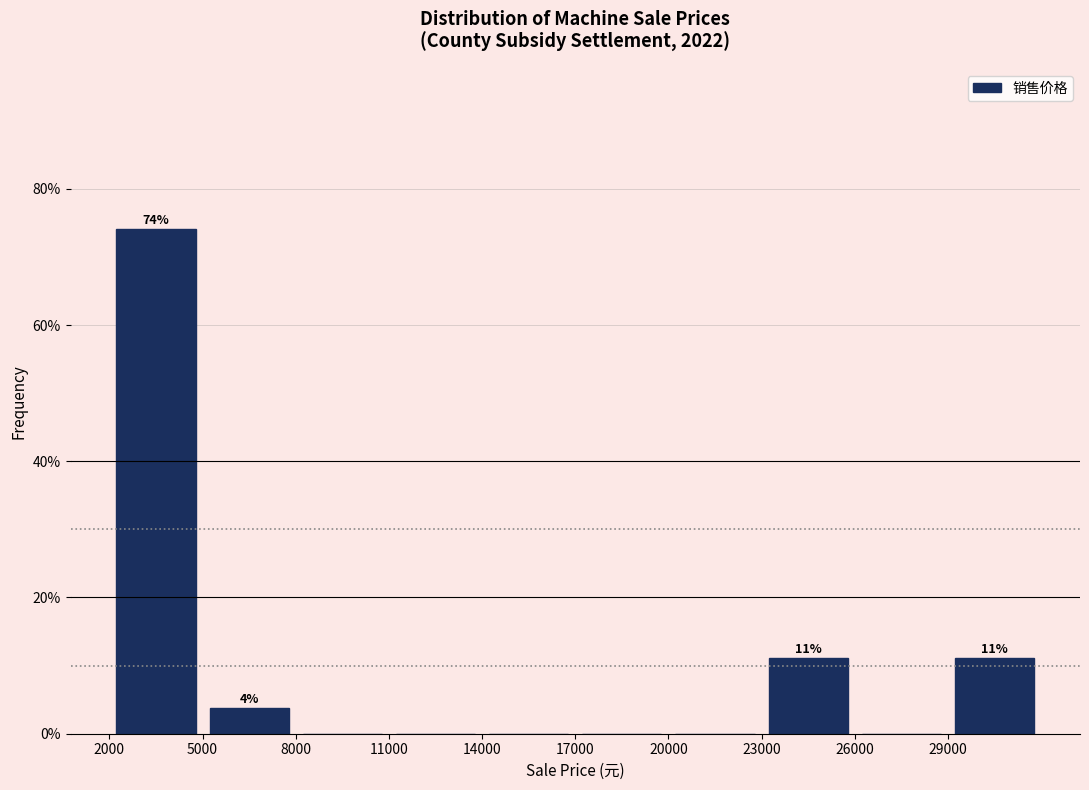

Over which range of the x-axis is the bar tallest?

2000 to 5000